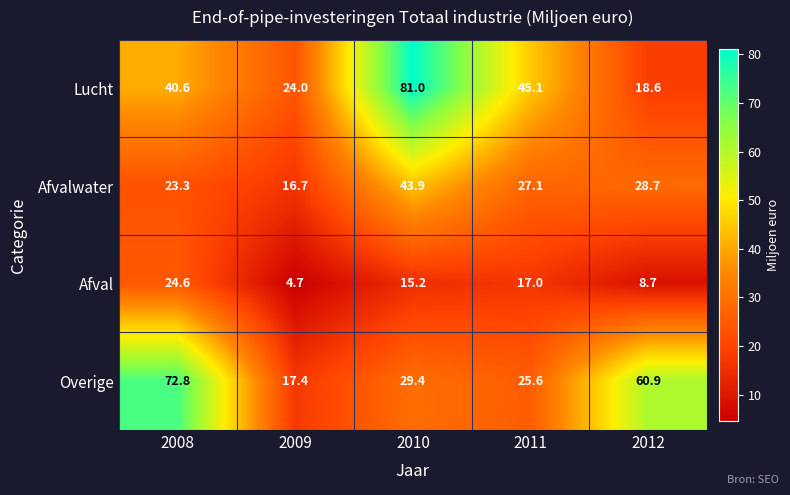

How many distinct data groups are displayed?

4